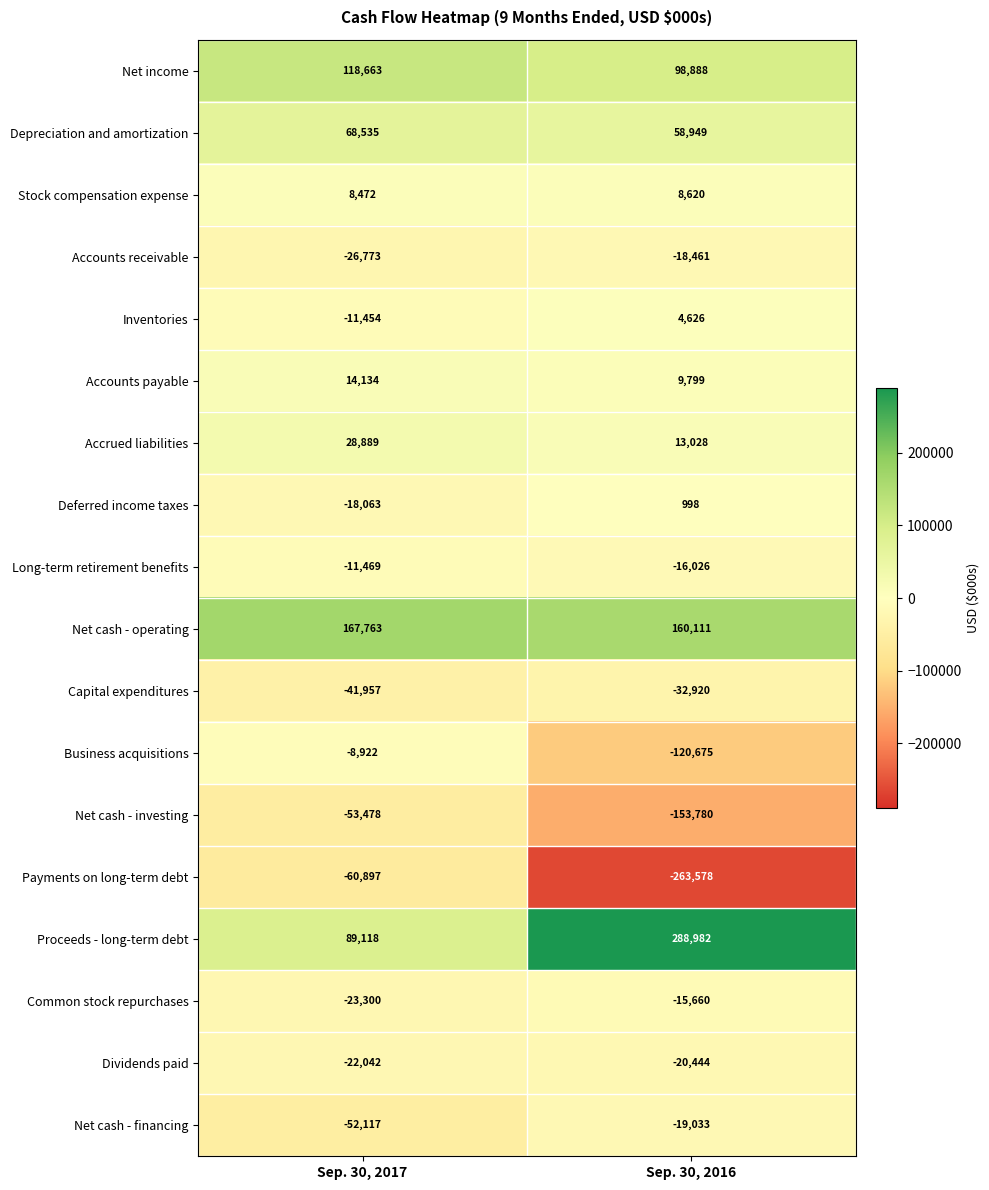

What value does the Long-term retirement benefits series have at Sep. 30, 2017?

-11469